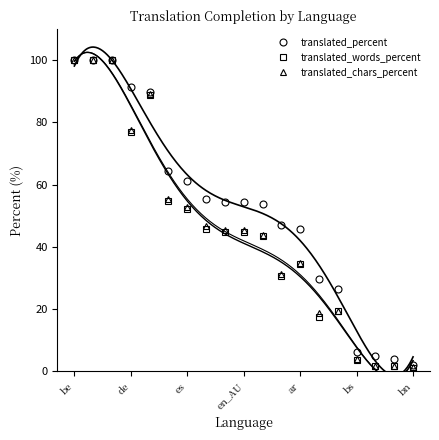

What is the maximum value for translated_percent?

100.0